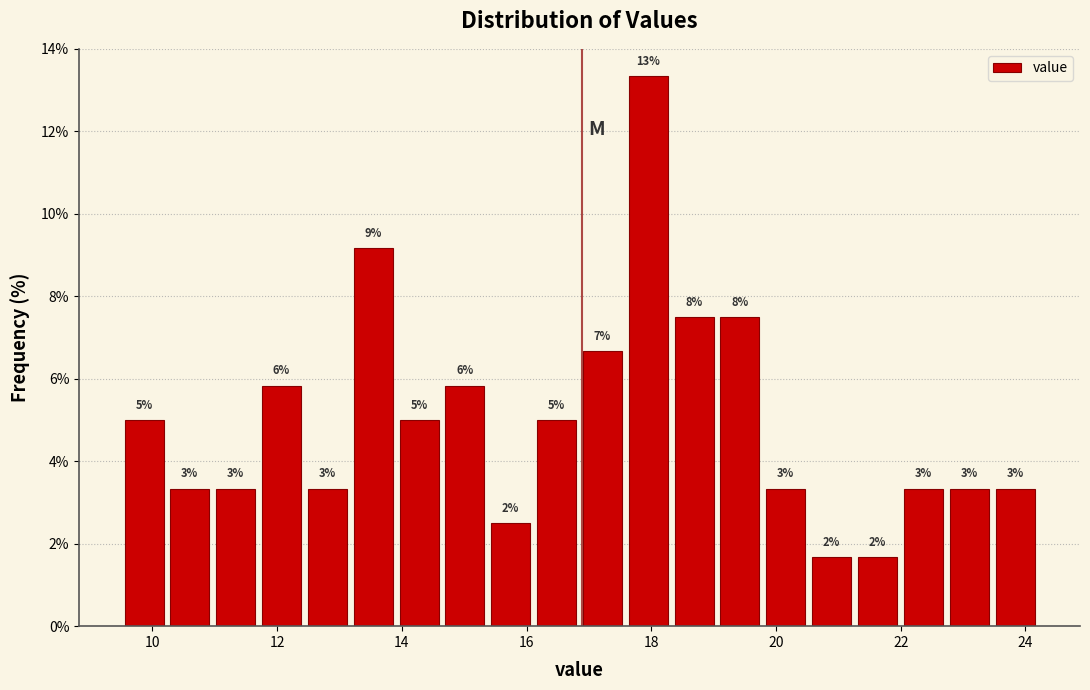

Around what value on the x-axis is the tallest bar? Give the approximate position of its centre, as read against the axis.

18.0